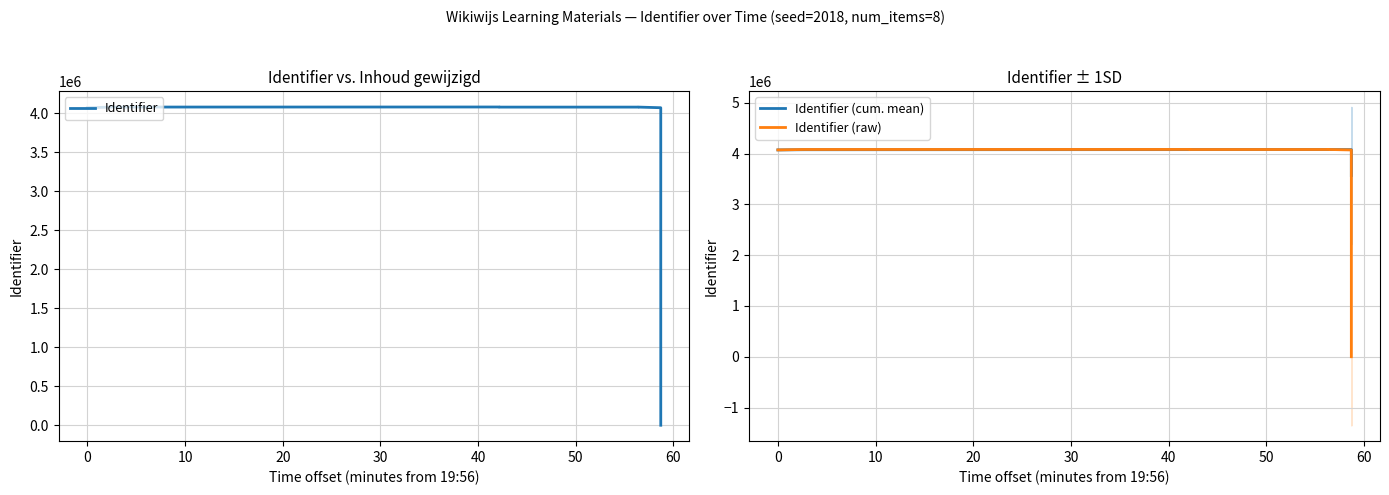

What is the sum of the Identifier (raw) values at 30 and 10?

8159424.0